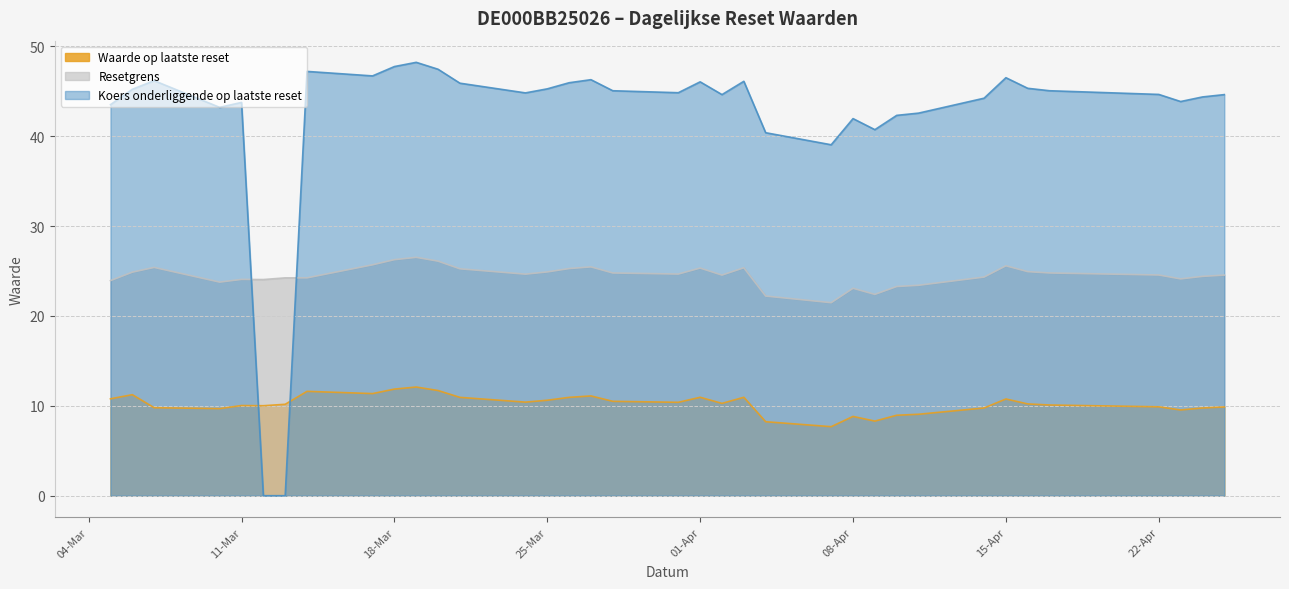

Which series has the widest spread of values?

Koers onderliggende op laatste reset